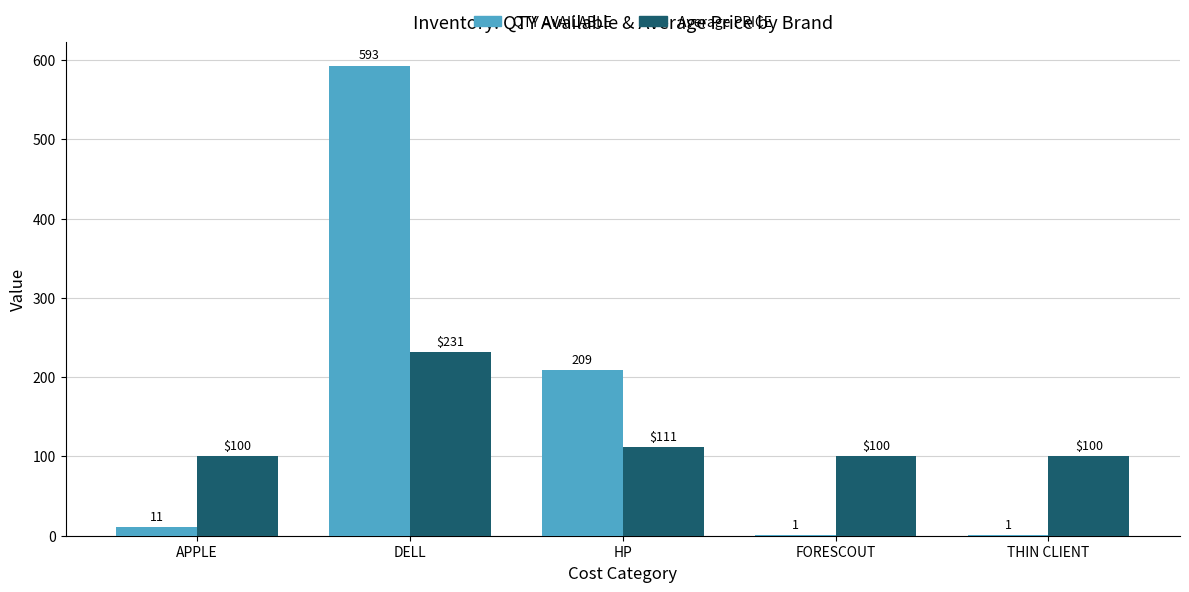

What is the approximate value of QTY AVAILABLE at DELL?

593.0